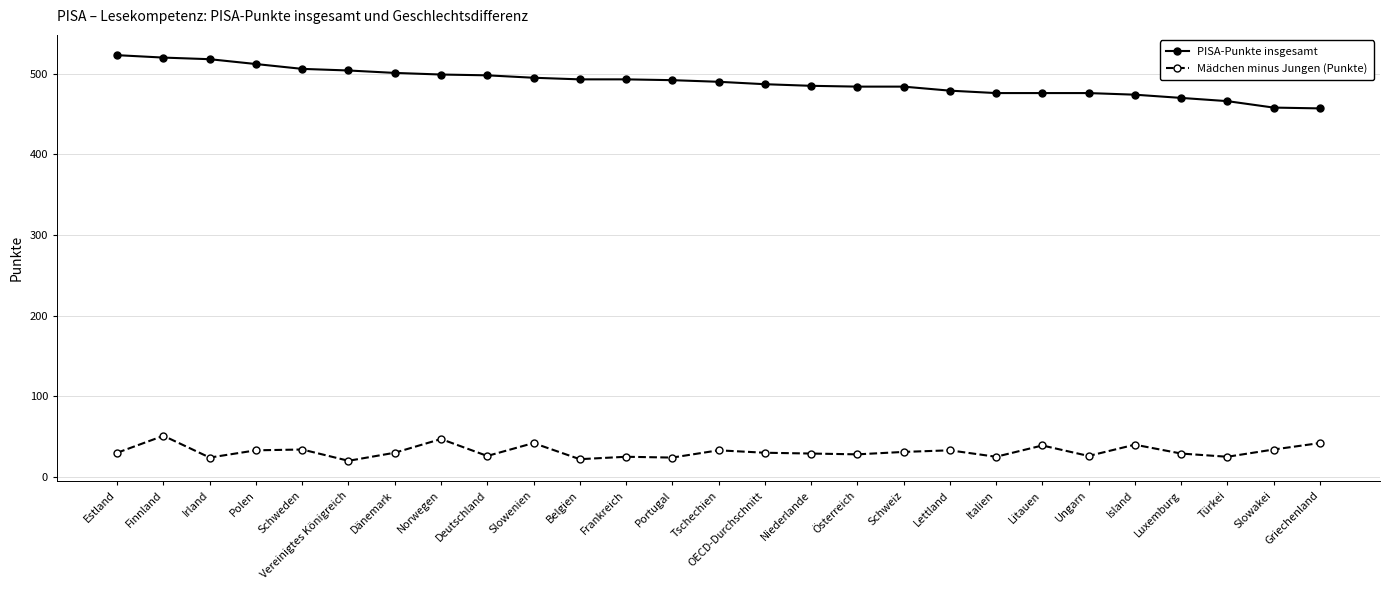

What is the label of the 4th point from the left?

Polen